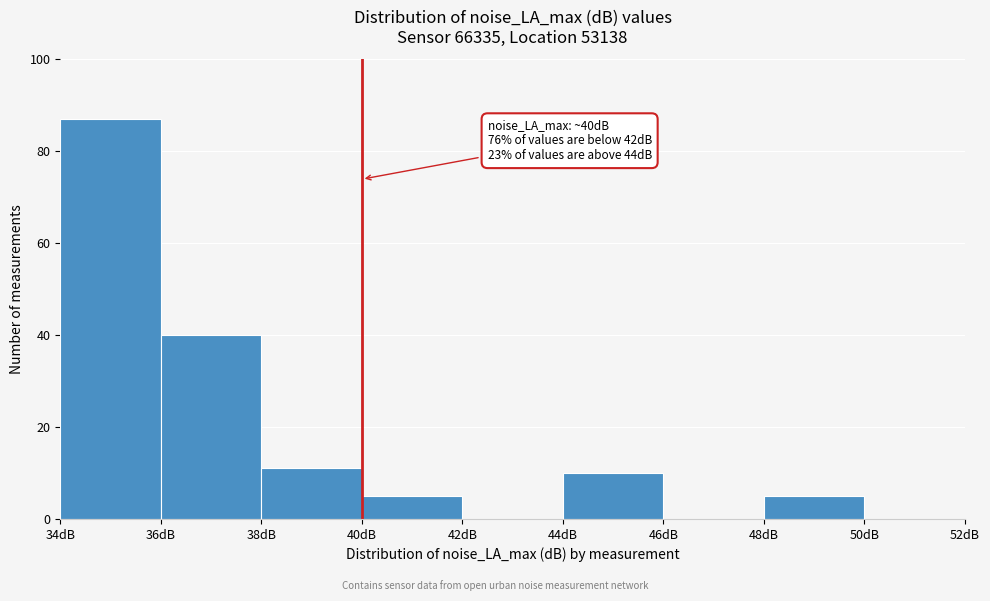

Which range on the x-axis has the tallest bar?

34 to 36